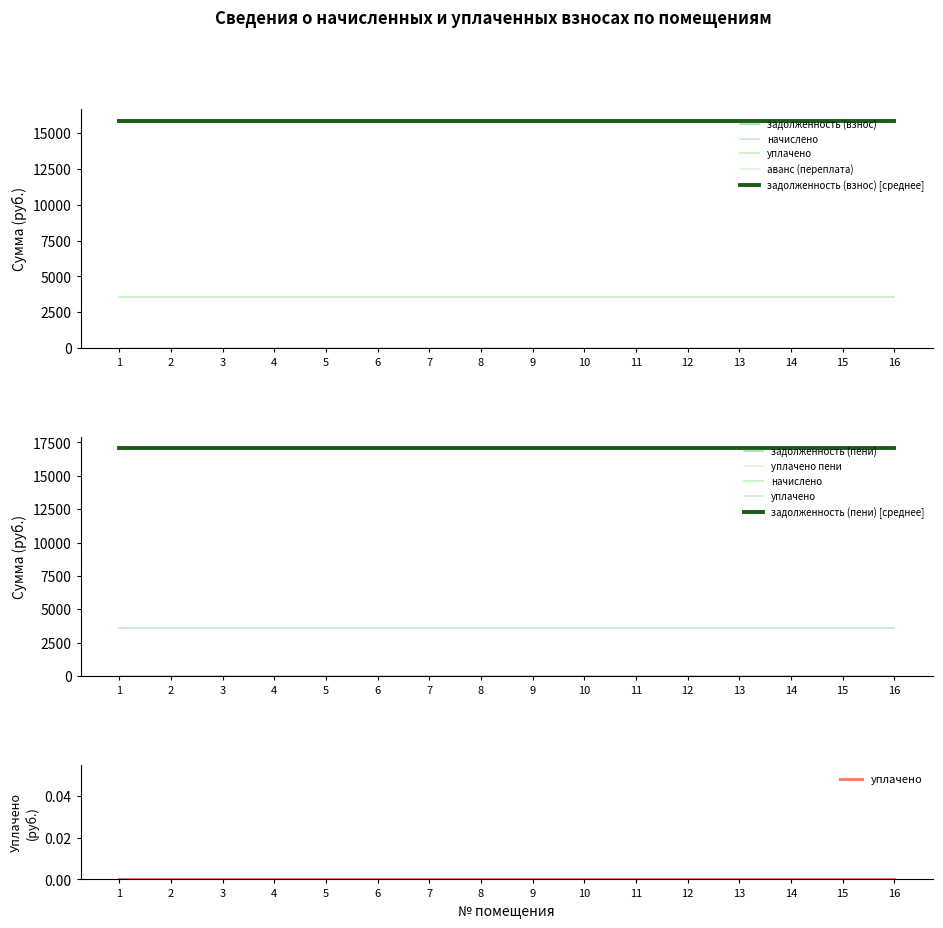

Is it true that аванс (переплата) equals 0.0 at 12?

True